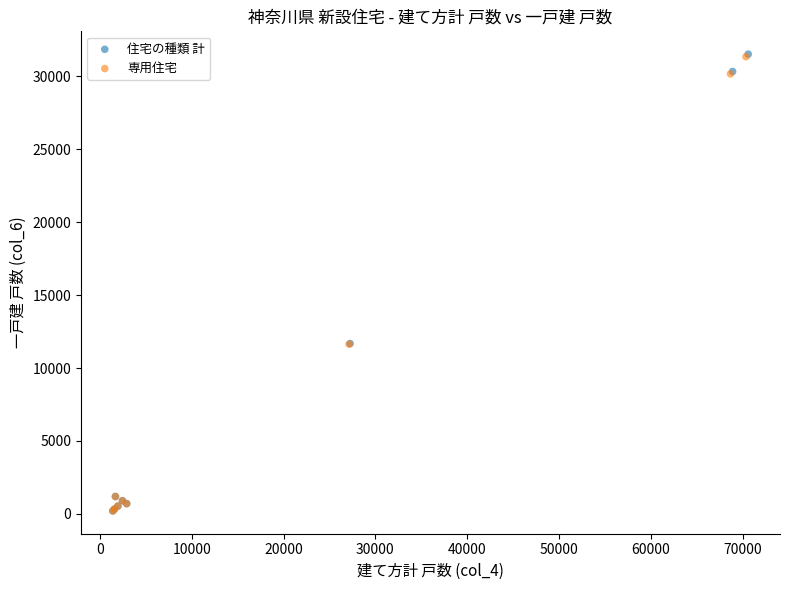

Which series has the largest Y range (max minus min)?

住宅の種類 計